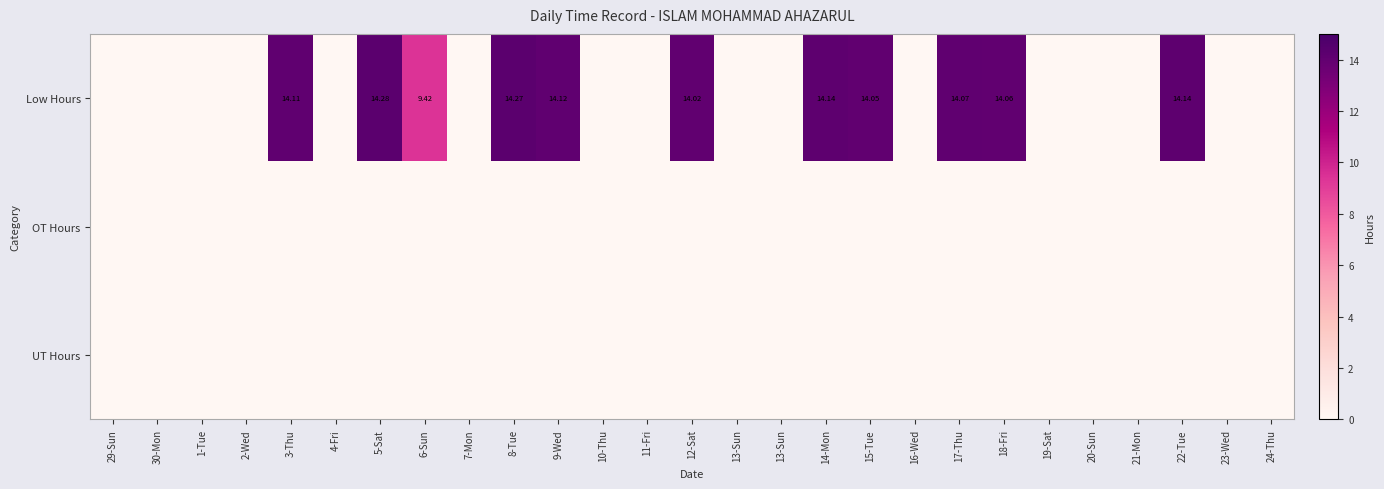

What is the average value of the Low Hours series?

5.6